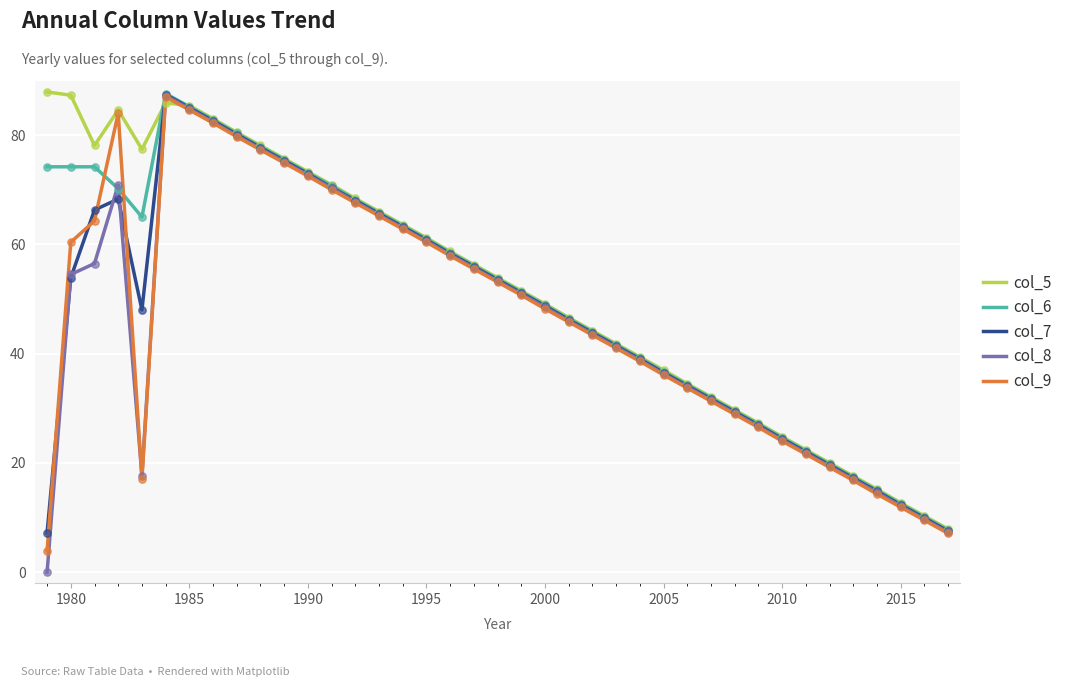

What is the greatest value displayed?

87.9